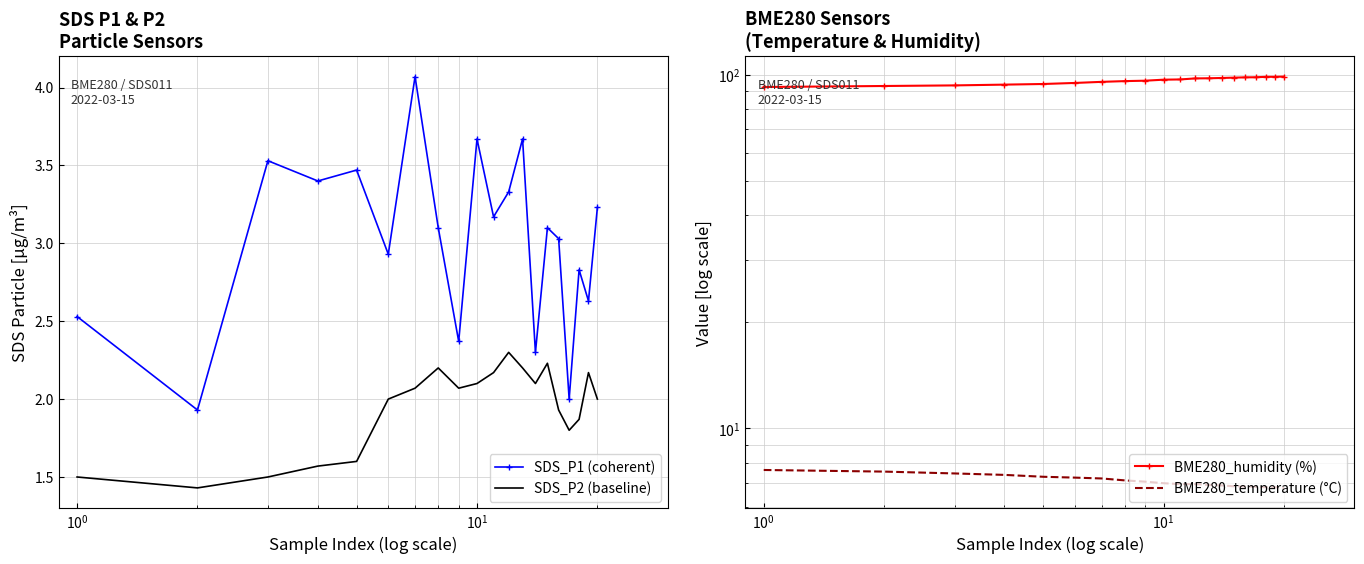

What is the maximum value for SDS_P2 (baseline)?

2.3